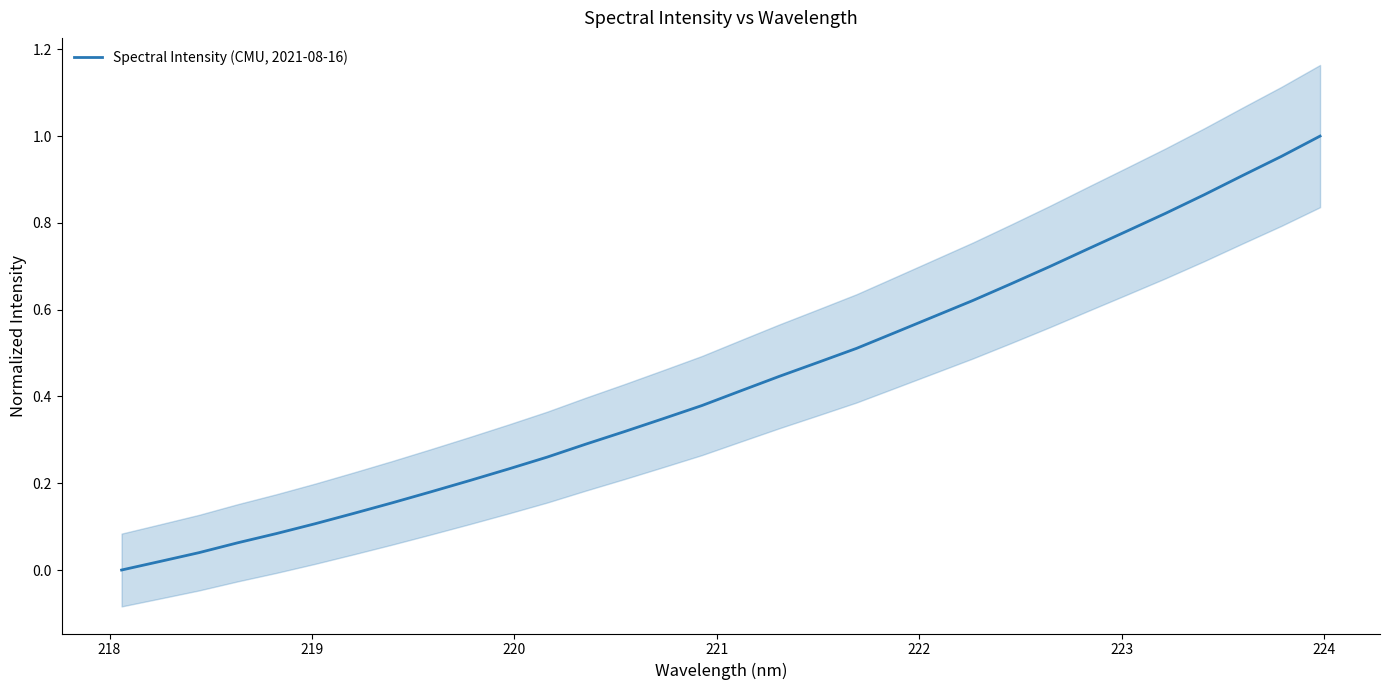

How many data points are above 0?

31